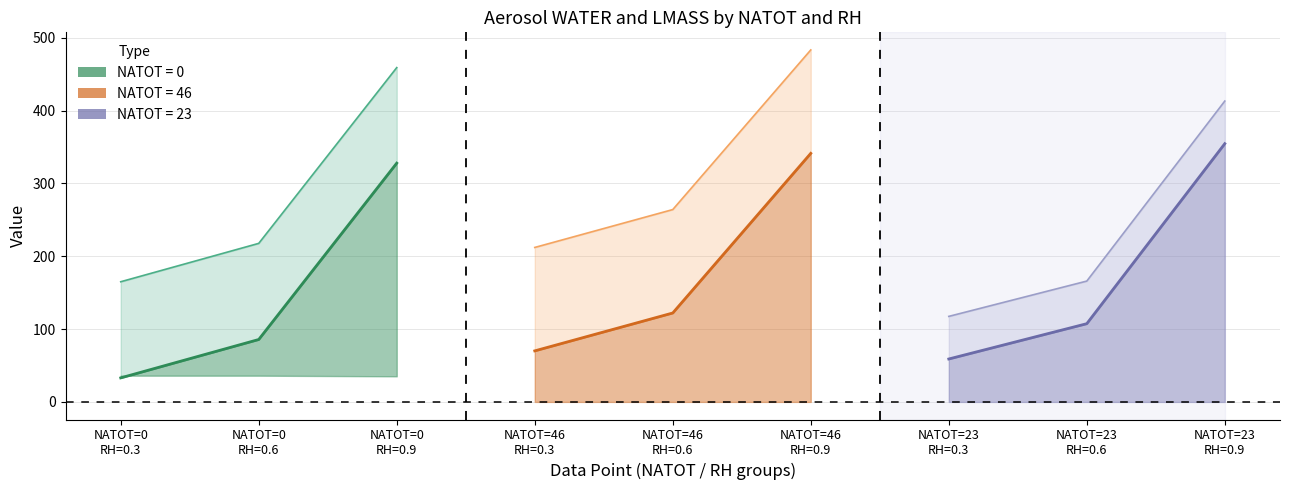

Reading left to right, transcribe all the data shown in this chart.

WATER: 33.0	85.7	327.9	70.1	122.1	341.3	58.9	107.4	354.6
LMASS: 165.0	217.7	459.0	212.1	264.1	483.3	117.4	165.9	413.1
HLIQ: 0.0	0.0	0.0	0.0	0.0	0.0	0.0	0.0	0.0
NH4LIQ: 36.0	36.0	35.1	0.0	0.0	0.0	0.0	0.0	0.0
NH4AER: 34.0	34.0	33.2	0.0	0.0	0.0	0.0	0.0	0.0
HSO4LIQ: 0.0	0.0	3.4	0.0	0.0	0.0	0.0	0.0	0.0